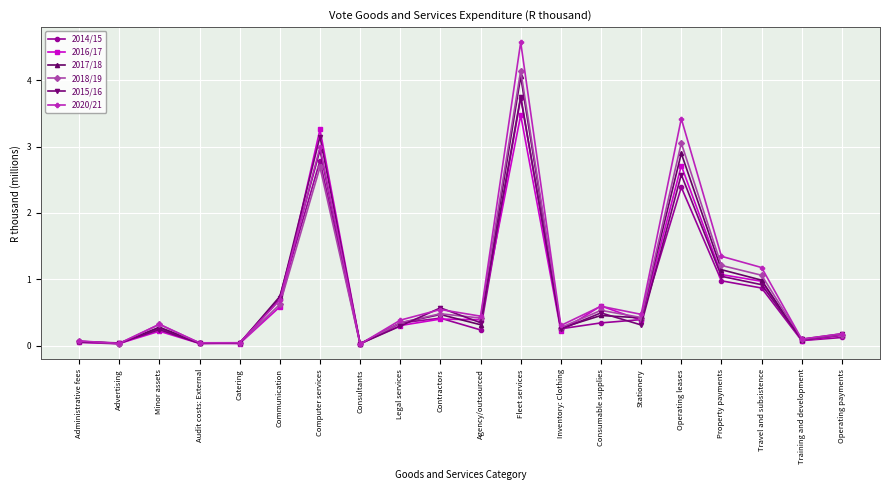

What is the maximum value for 2018/19?

4.1